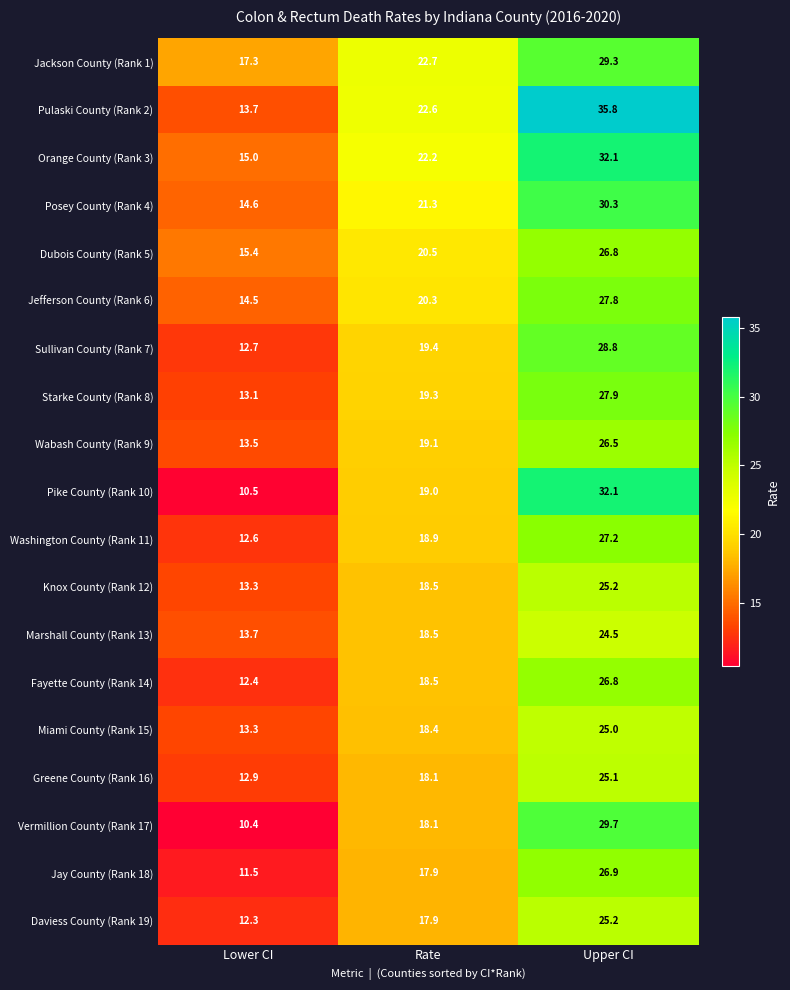

What is the difference between the maximum and minimum values in the Jefferson County (Rank 6) series?

13.3